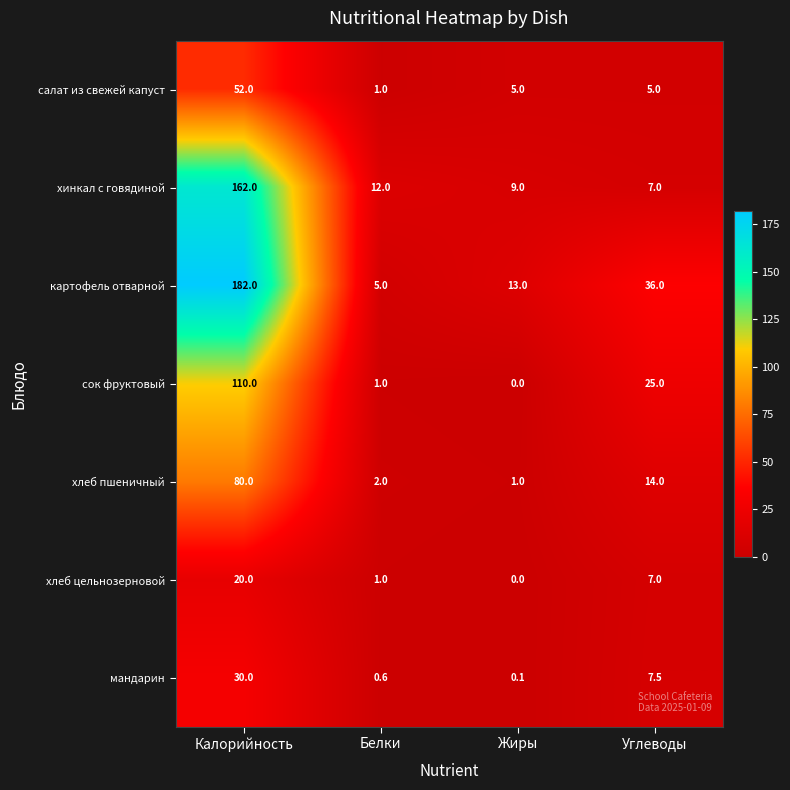

What is the difference between the second highest and minimum values in the сок фруктовый series?

25.0